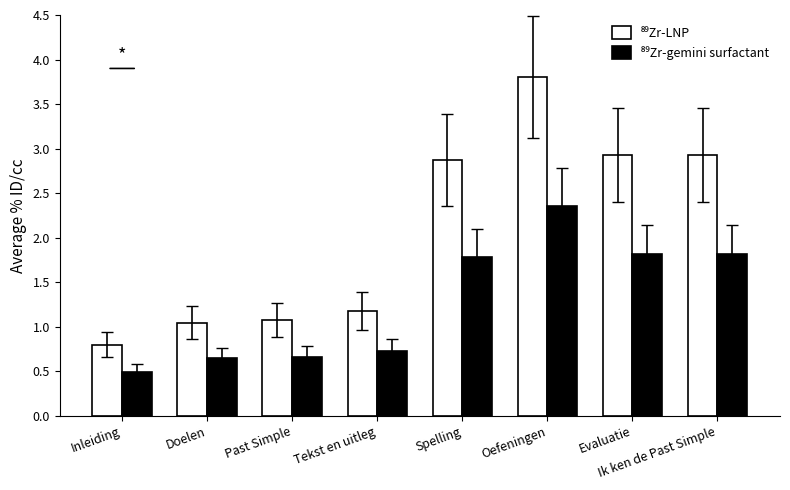

What is the minimum value shown in the chart?

0.5